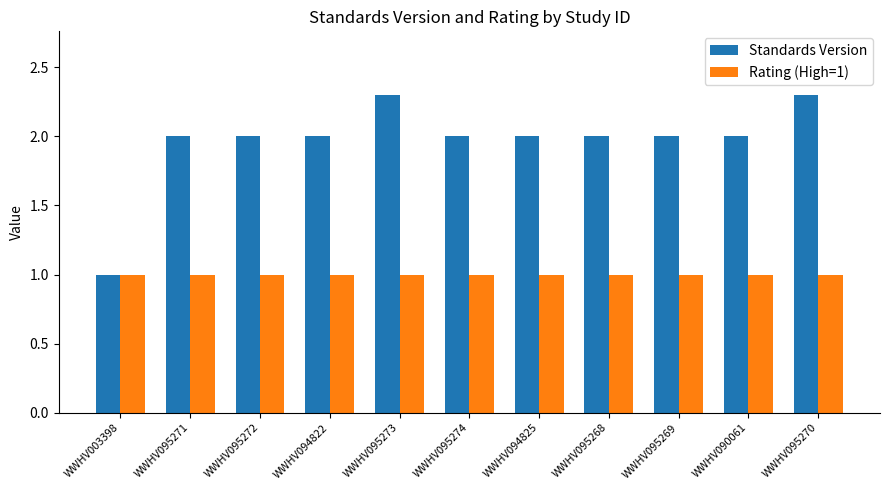

Which series has the largest total across all categories?

Standards Version